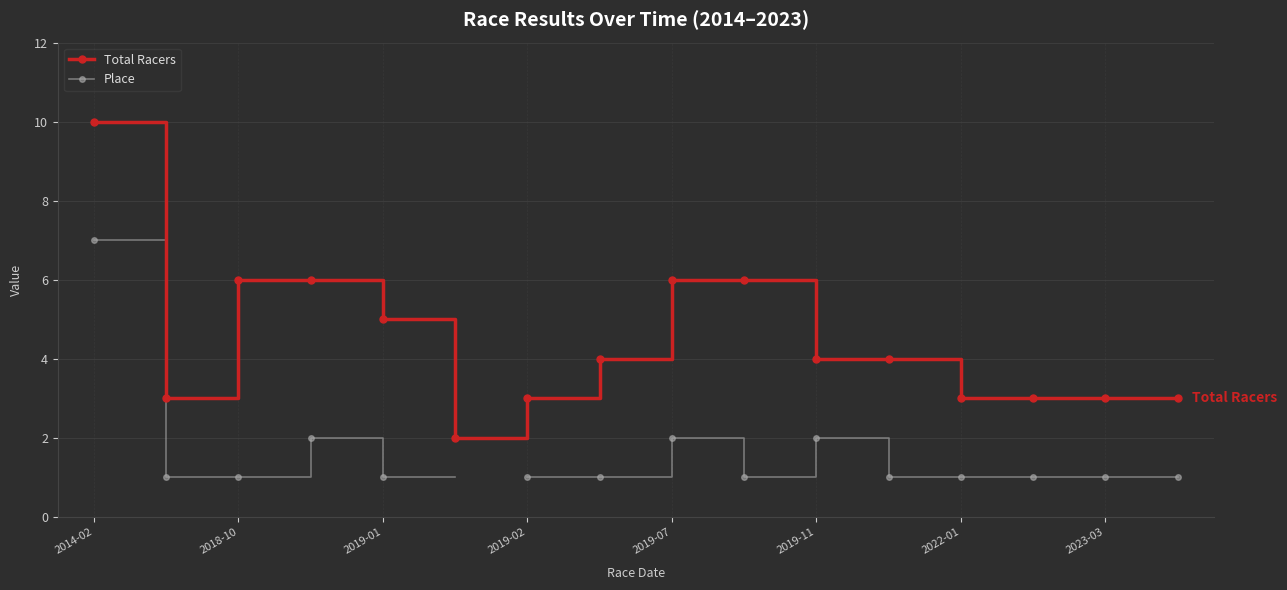

The Total Racers series shows 2 at 2022-01. True or false?

False